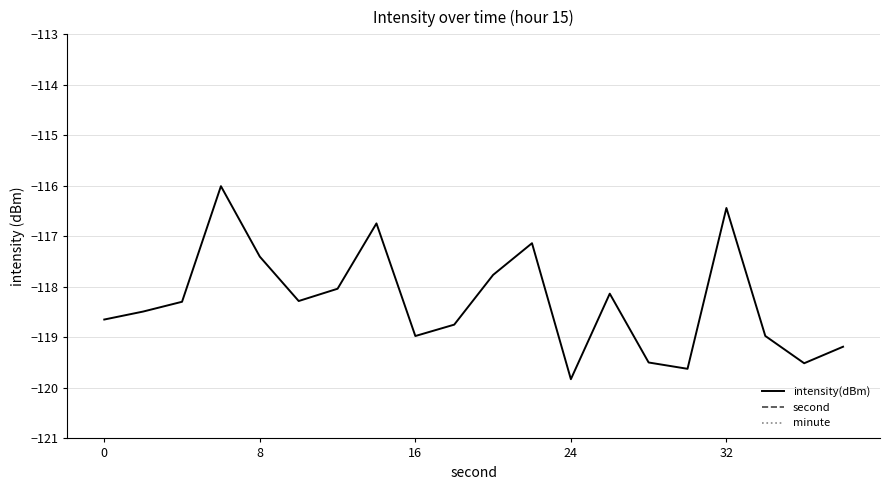

Reading left to right, list all the values displayed in this chart.

intensity(dBm): -118.6	-118.5	-118.3	-116.0	-117.4	-118.3	-118.0	-116.7	-119.0	-118.7	-117.8	-117.1	-119.8	-118.1	-119.5	-119.6	-116.4	-119.0	-119.5	-119.2
second: 0.0	2.0	4.0	6.0	8.0	10.0	12.0	14.0	16.0	18.0	20.0	22.0	24.0	26.0	28.0	30.0	32.0	34.0	36.0	38.0
minute: 0.0	0.0	0.0	0.0	0.0	0.0	0.0	0.0	0.0	0.0	0.0	0.0	0.0	0.0	0.0	0.0	0.0	0.0	0.0	0.0